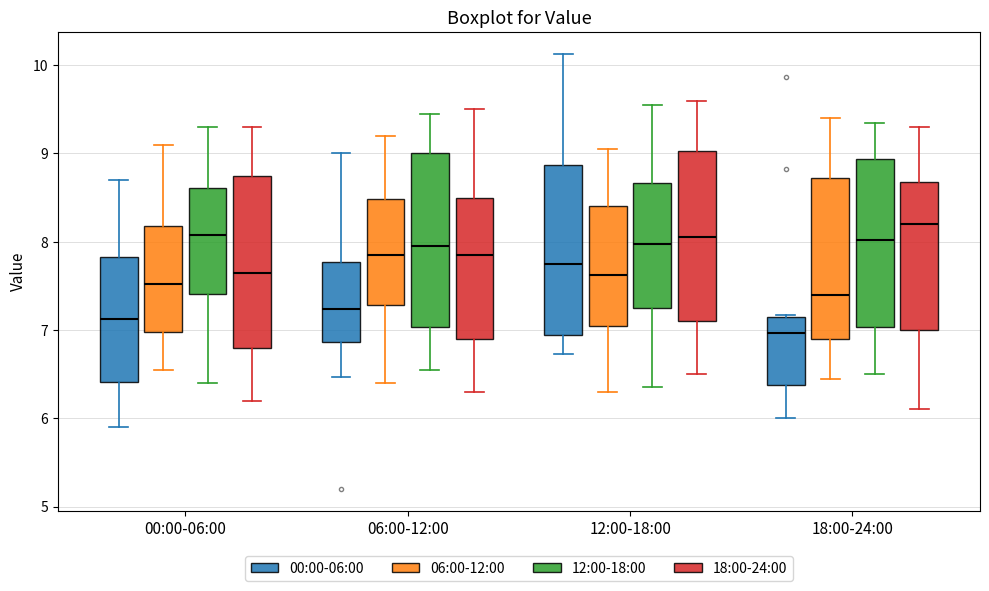

Which box's median line is the highest?

18:00-24:00 (18:00-24:00)